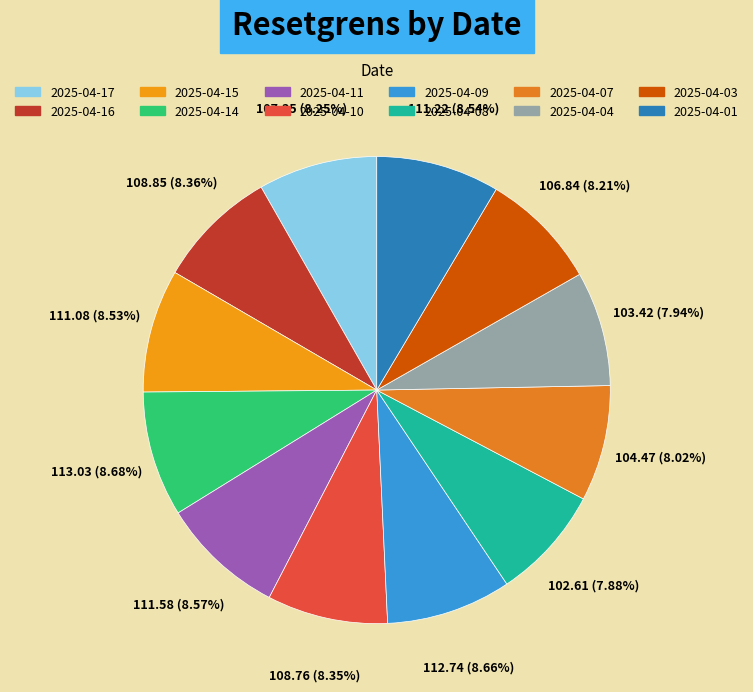

Rank the categories by value from highest to lowest.

2025-04-14, 2025-04-09, 2025-04-11, 2025-04-01, 2025-04-15, 2025-04-16, 2025-04-10, 2025-04-17, 2025-04-03, 2025-04-07, 2025-04-04, 2025-04-08